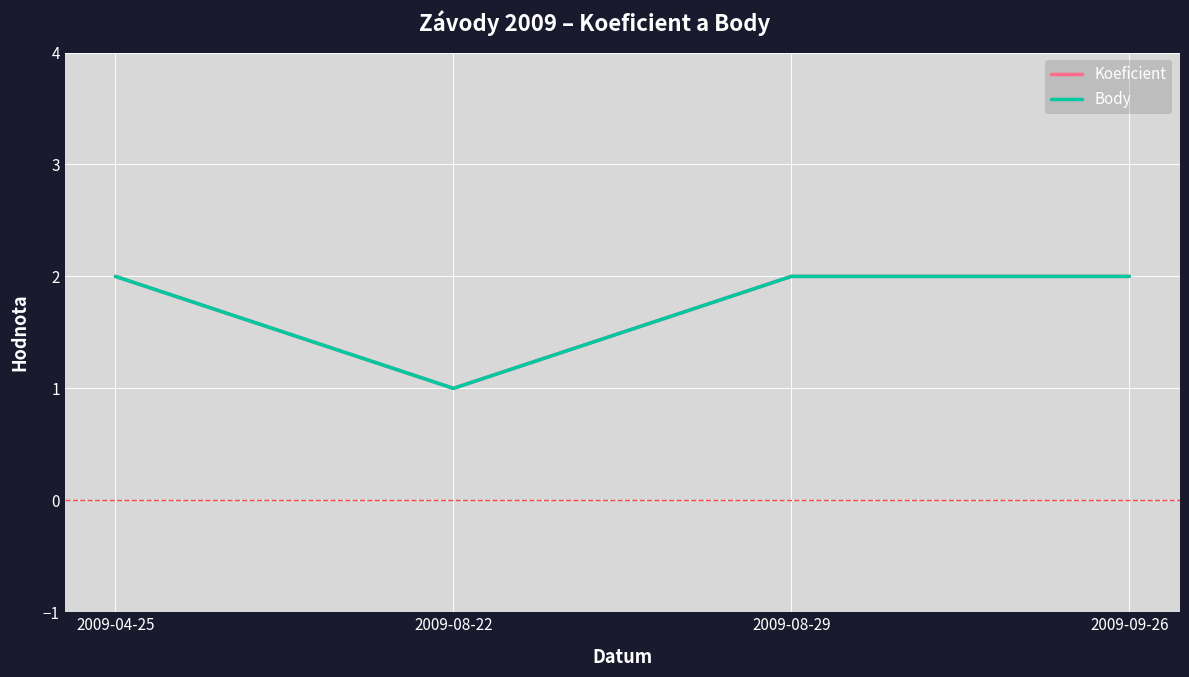

Rank the categories by Body value from highest to lowest.

2009-04-25, 2009-08-29, 2009-09-26, 2009-08-22